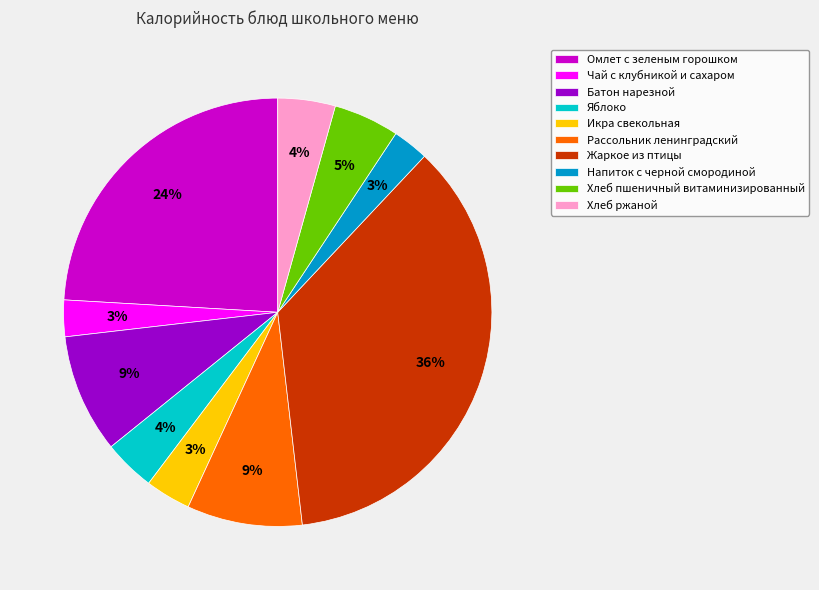

Which slice is the largest?

Жаркое из птицы